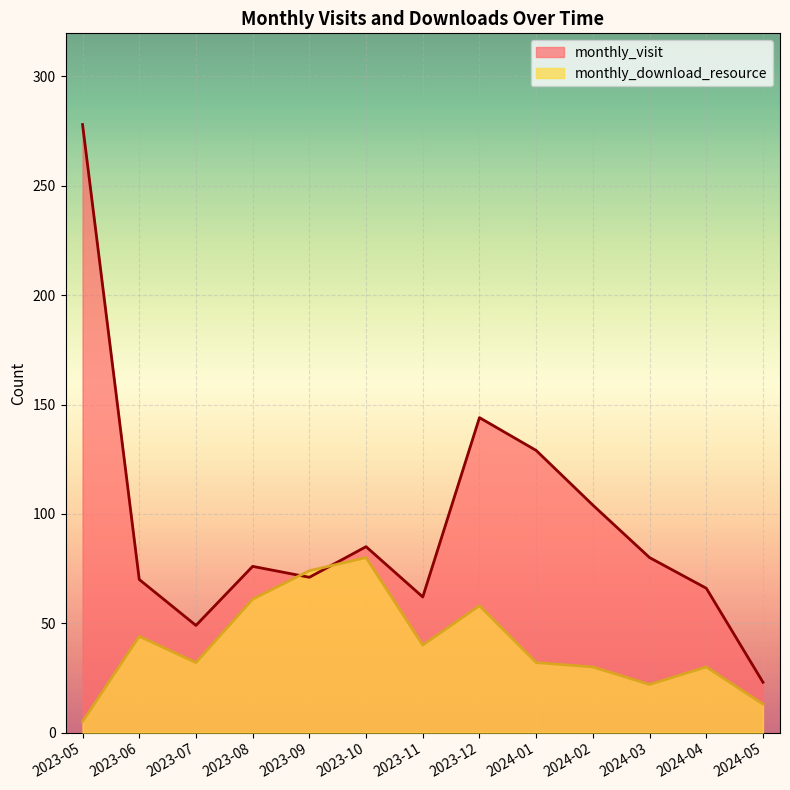

Rank the series by their average value, from lowest to highest.

monthly_download_resource, monthly_visit